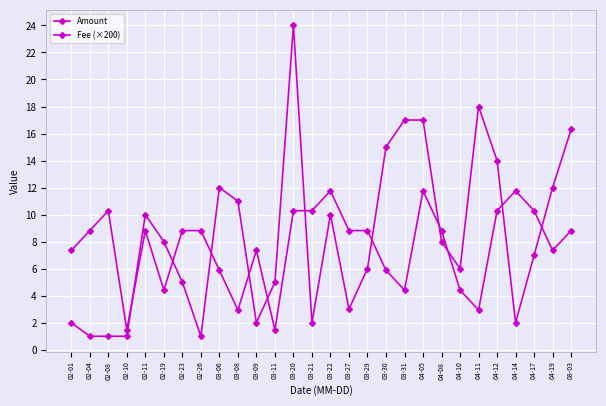

What position from the left is 03-20?

13